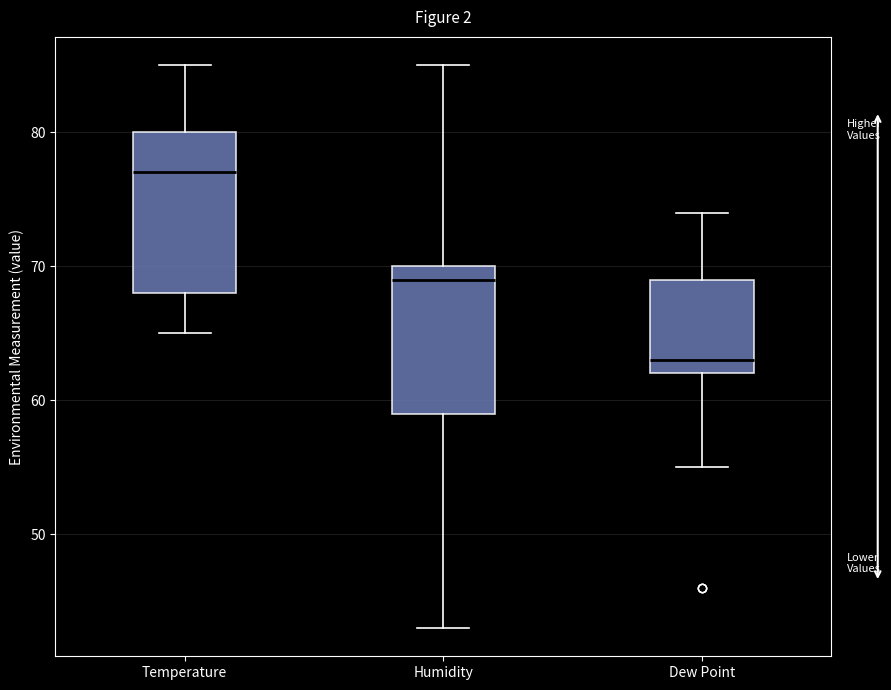

Comparing the boxes themselves (not the whiskers), which one is the tallest?

Temperature